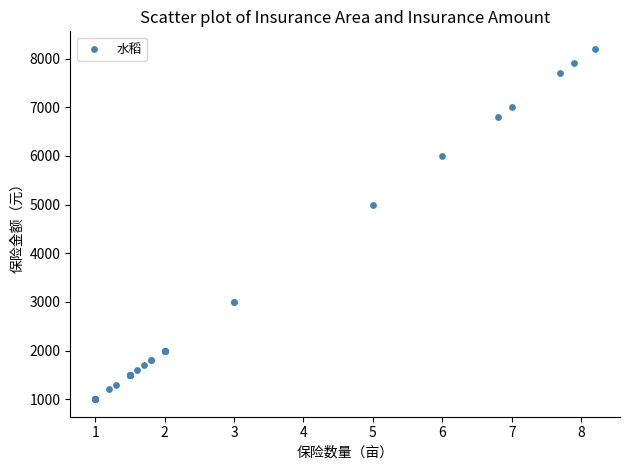

What Y value in the scatter plot is closest to 4600?

5000